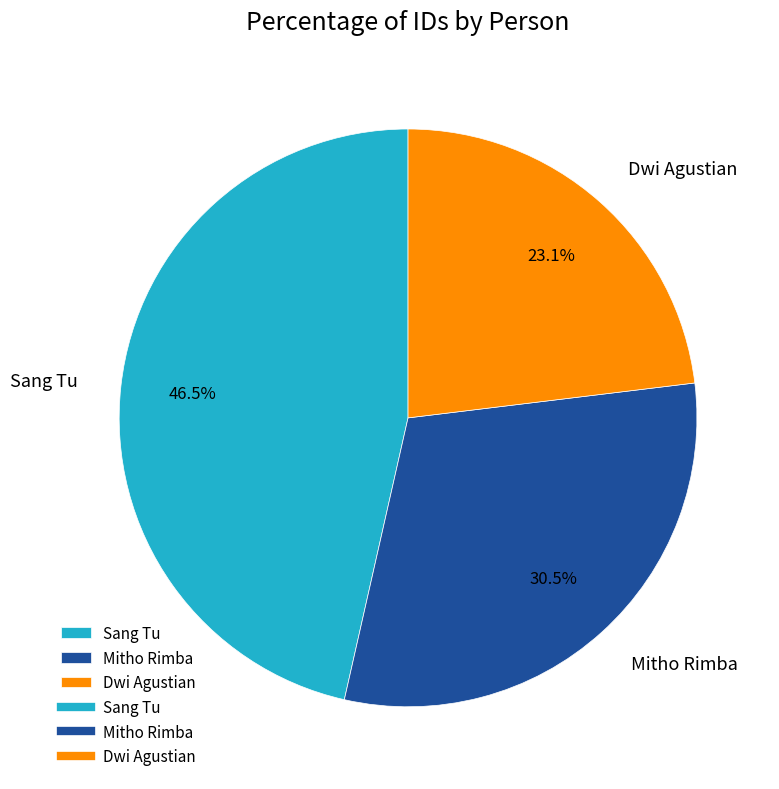

What percentage is the Dwi Agustian slice, to the nearest percent?

23%